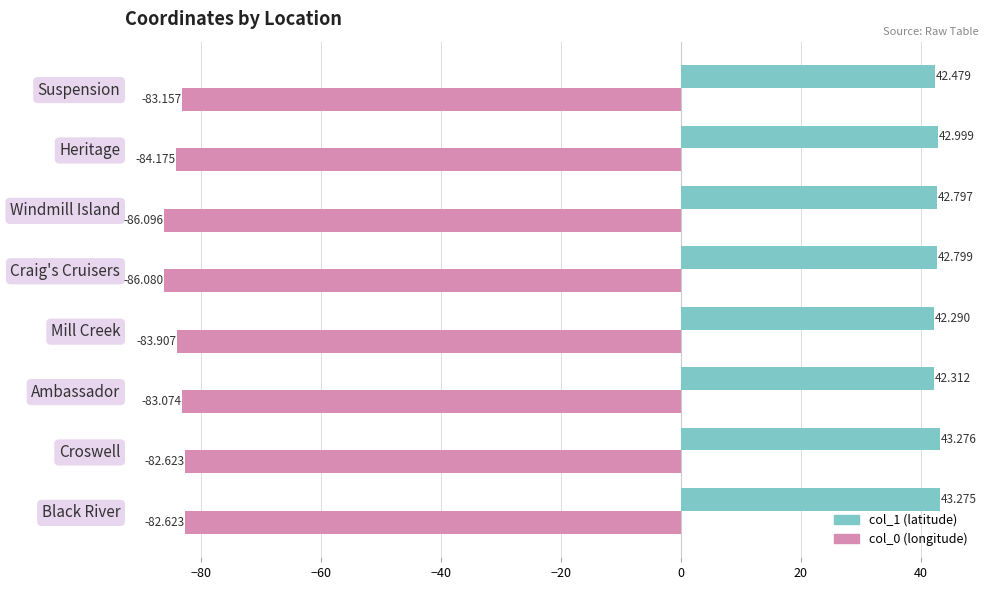

Which category has the highest value in the col_1 (latitude) series?

Croswell